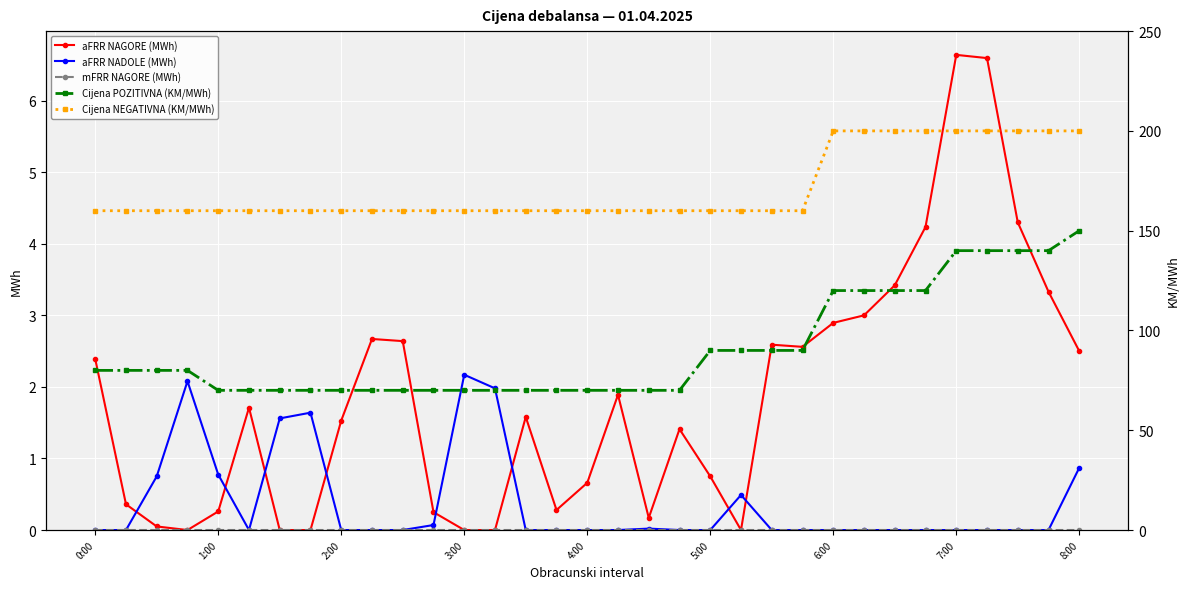

What are all the series names shown in the legend?

aFRR NAGORE (MWh), aFRR NADOLE (MWh), mFRR NAGORE (MWh), Cijena POZITIVNA (KM/MWh), Cijena NEGATIVNA (KM/MWh)